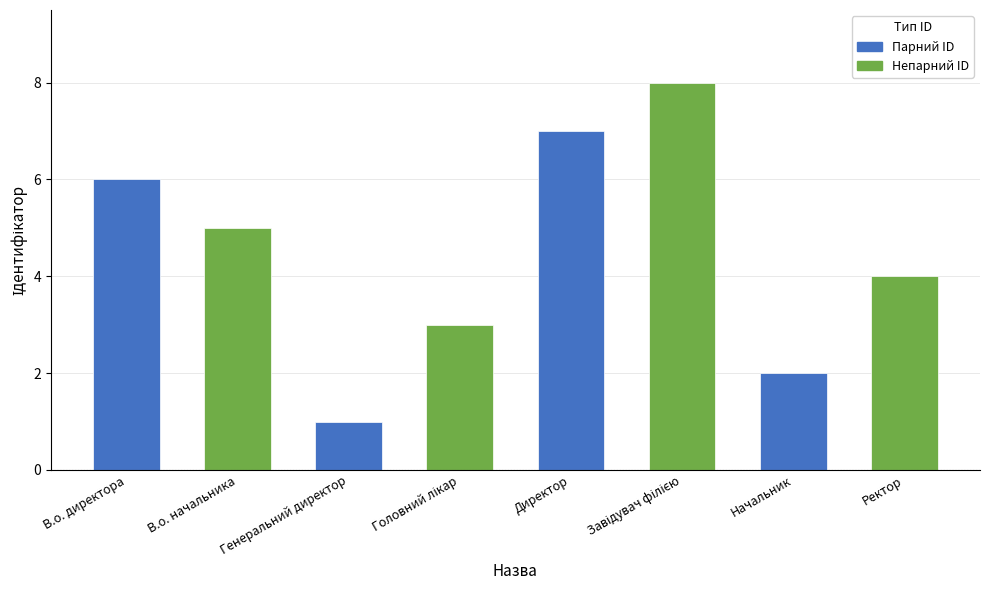

How many bars are there in total?

8